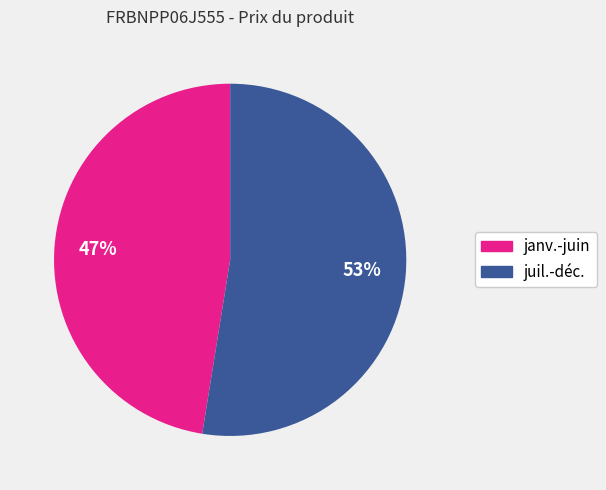

Is there any slice that represents more than half of the pie?

Yes